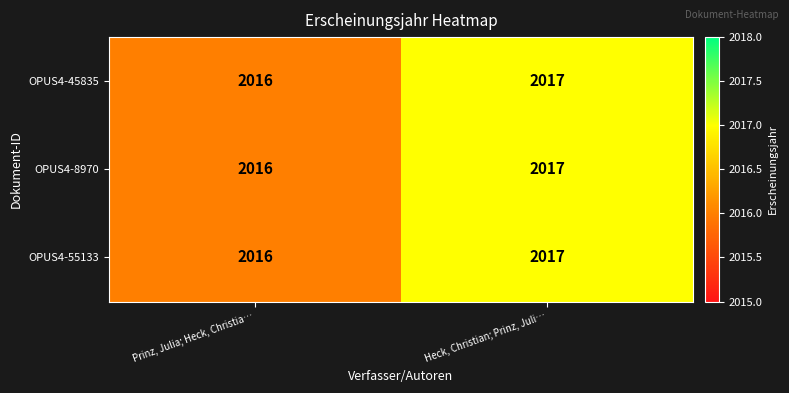

Where is OPUS4-8970 nearest to the value 2016?

Prinz, Julia; Heck, Christia…